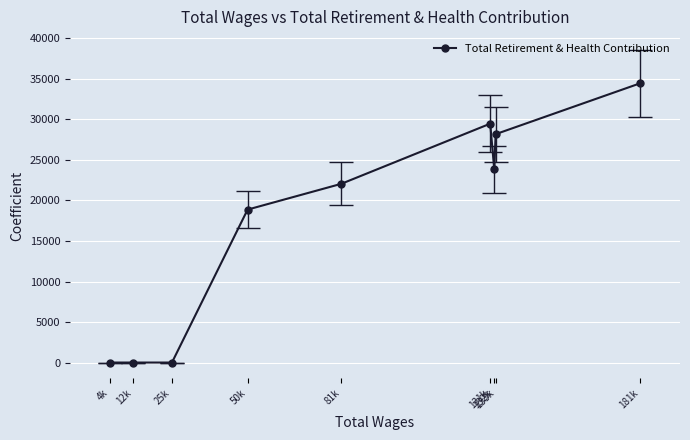

Which label corresponds to the smallest value in the chart?

25k